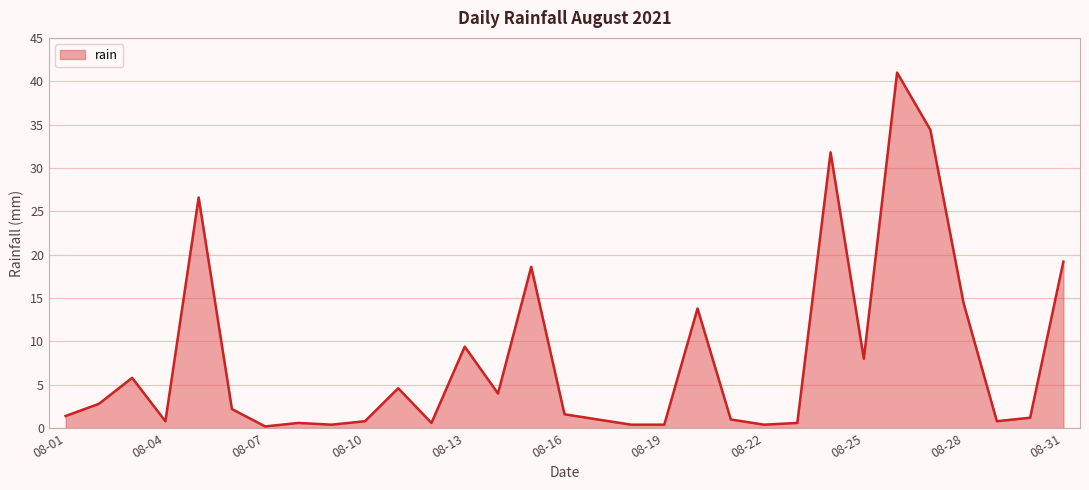

What is the average value?

8.0